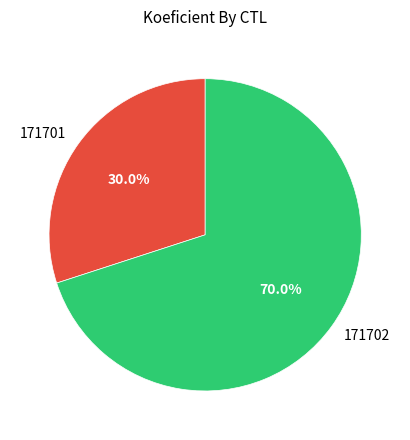

Count the number of slices in the pie.

2